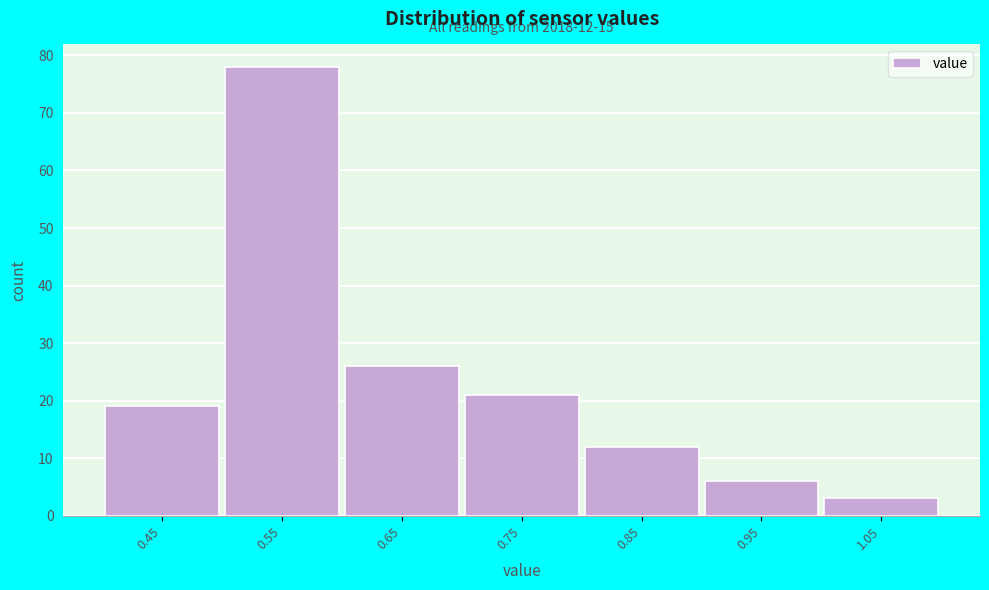

Reading left to right, transcribe all the data shown in this chart.

0.45=19	0.55=78	0.65=26	0.75=21	0.85=12	0.95=6	1.05=3